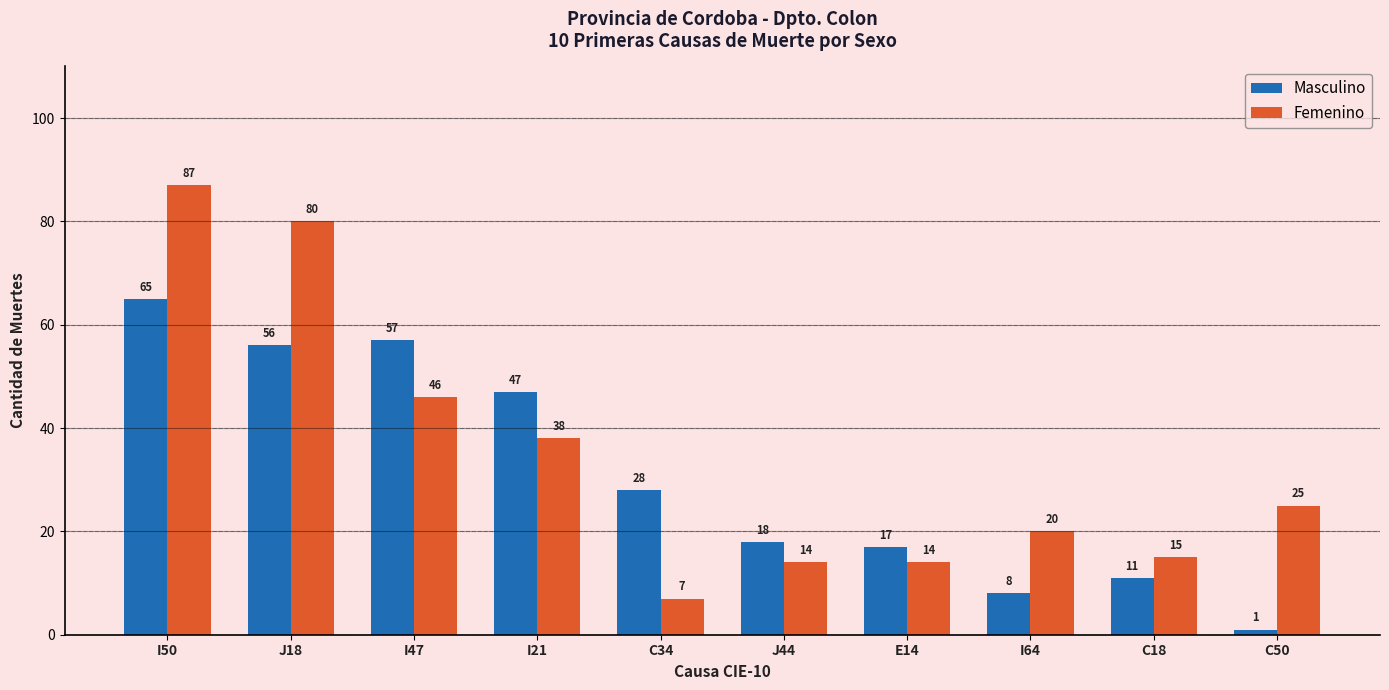

How many data points does each series have?

10